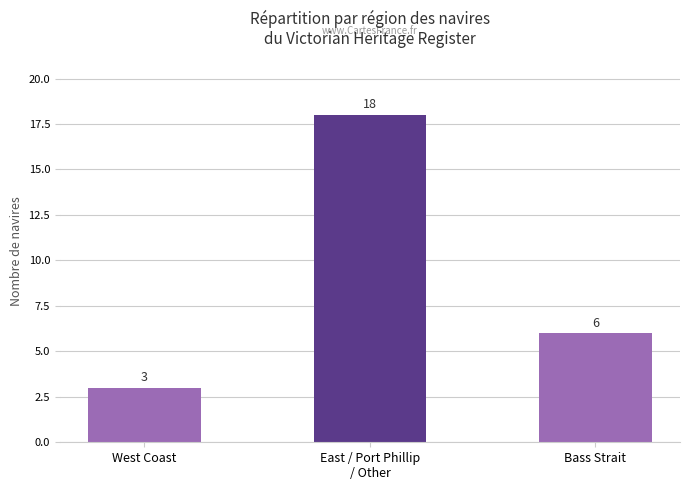

What is the label of the 2nd bar from the left?

East / Port Phillip
/ Other